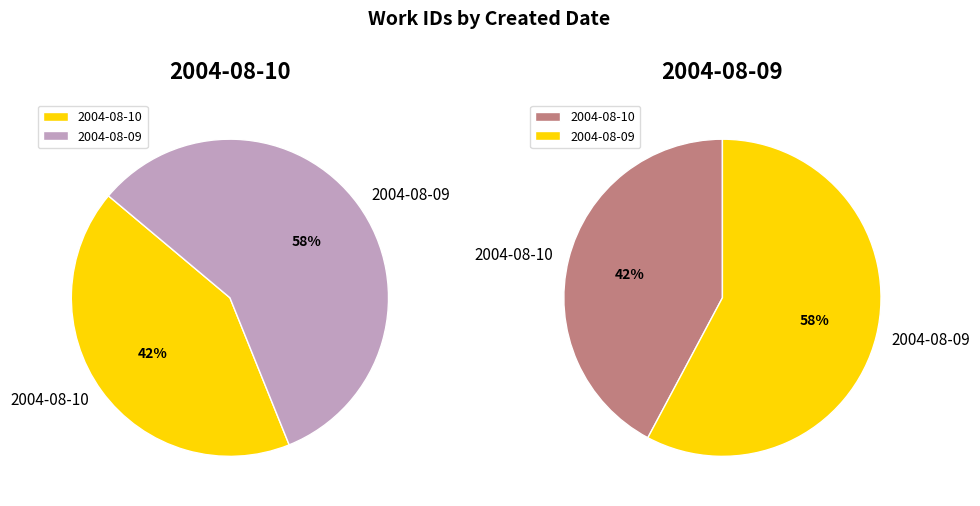

What is the change in value from 2004-08-10 to 2004-08-09?

+1416